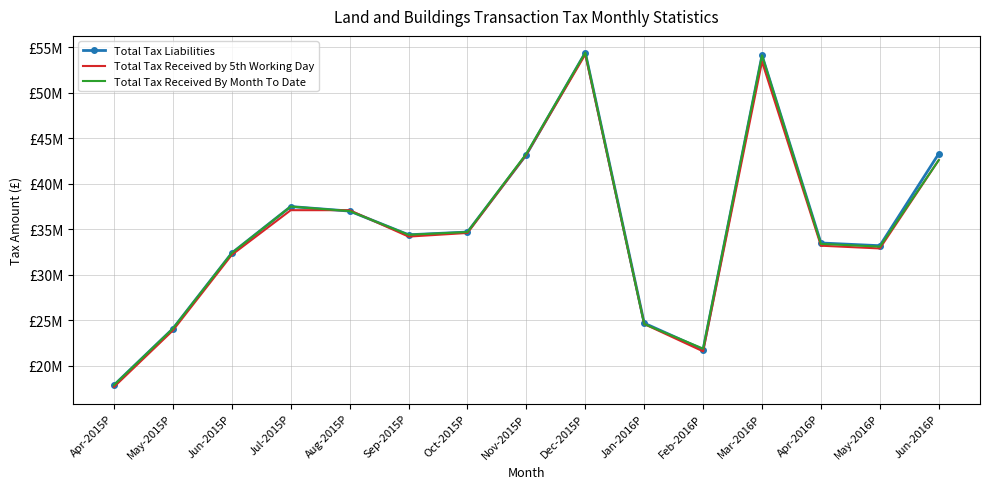

True or false: Total Tax Liabilities has a value of 37500000 at Jul-2015P.

True